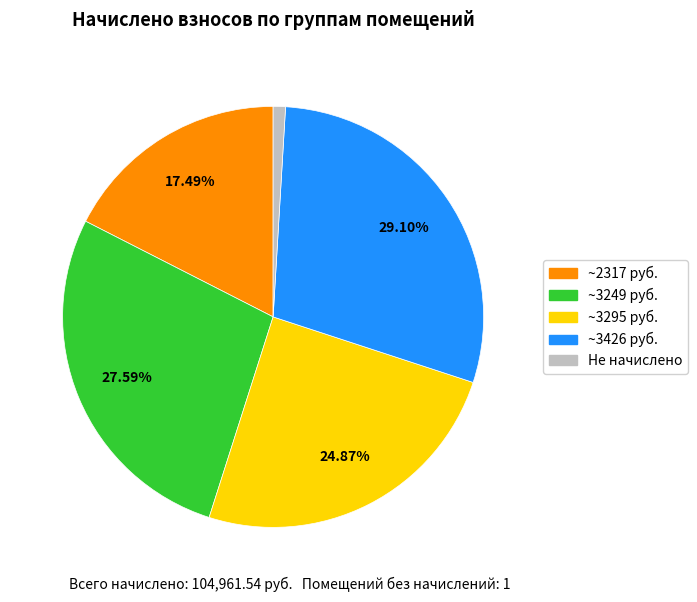

Is there a majority slice in this chart?

No